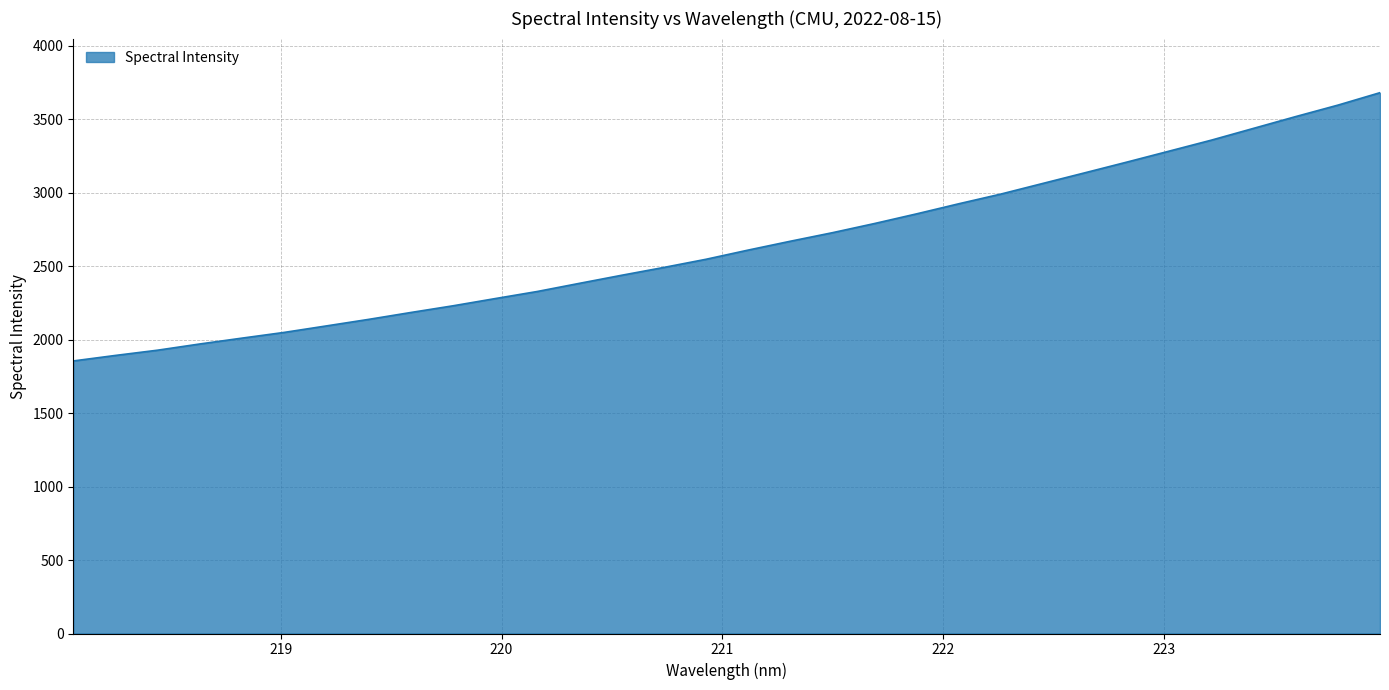

What is the difference between the maximum and minimum values?

1825.3